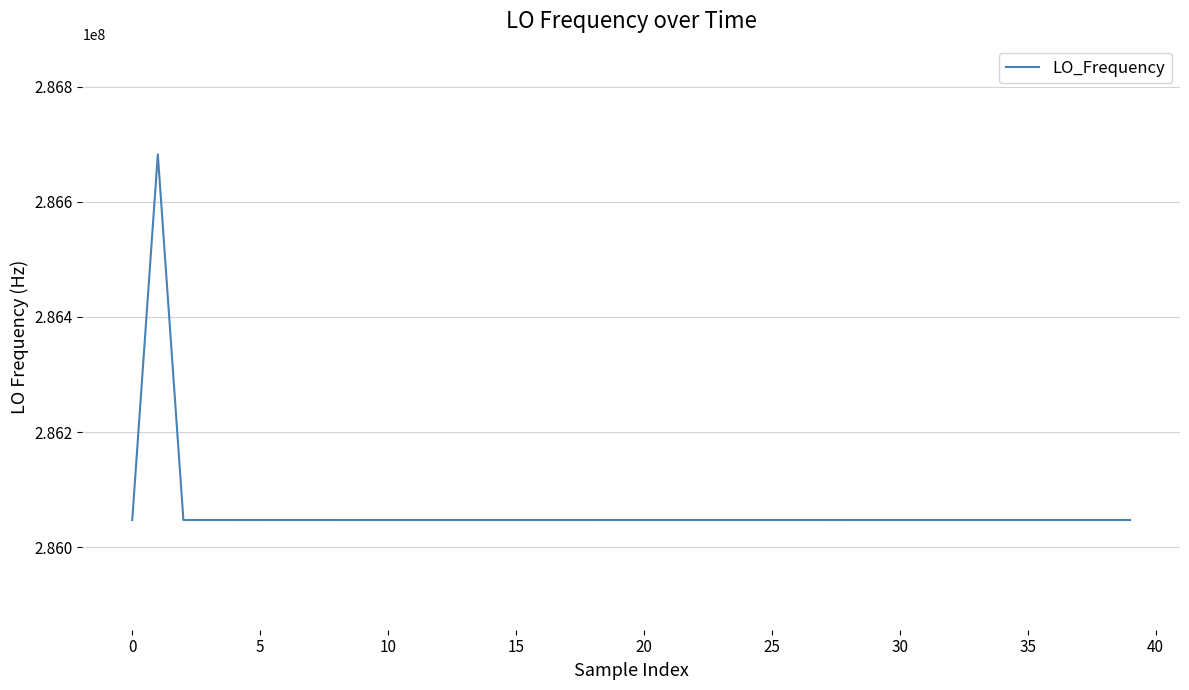

What is the difference between the maximum and minimum values?

635711.0